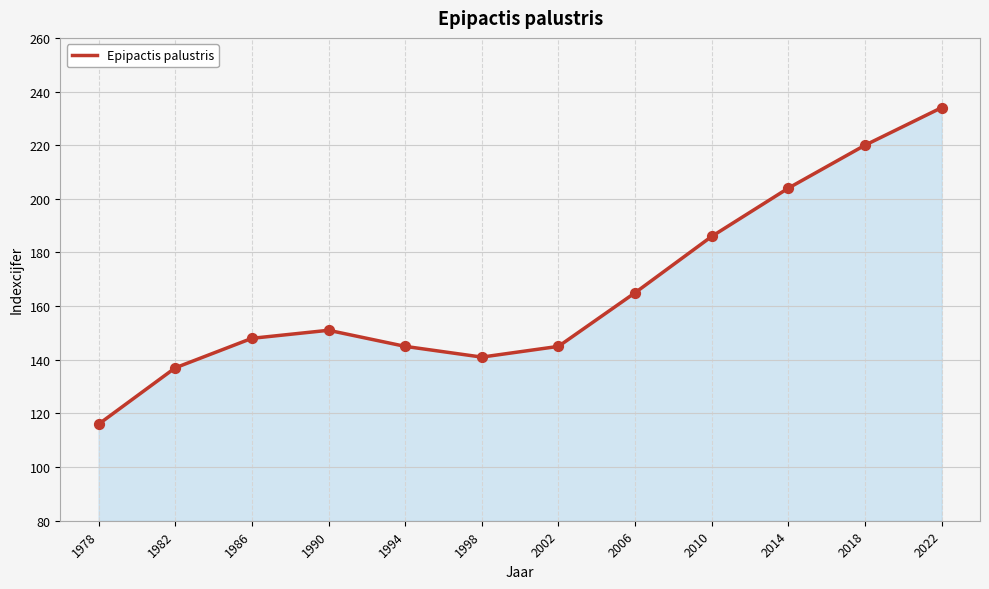

Between 2006 and 1982, which is larger?

2006